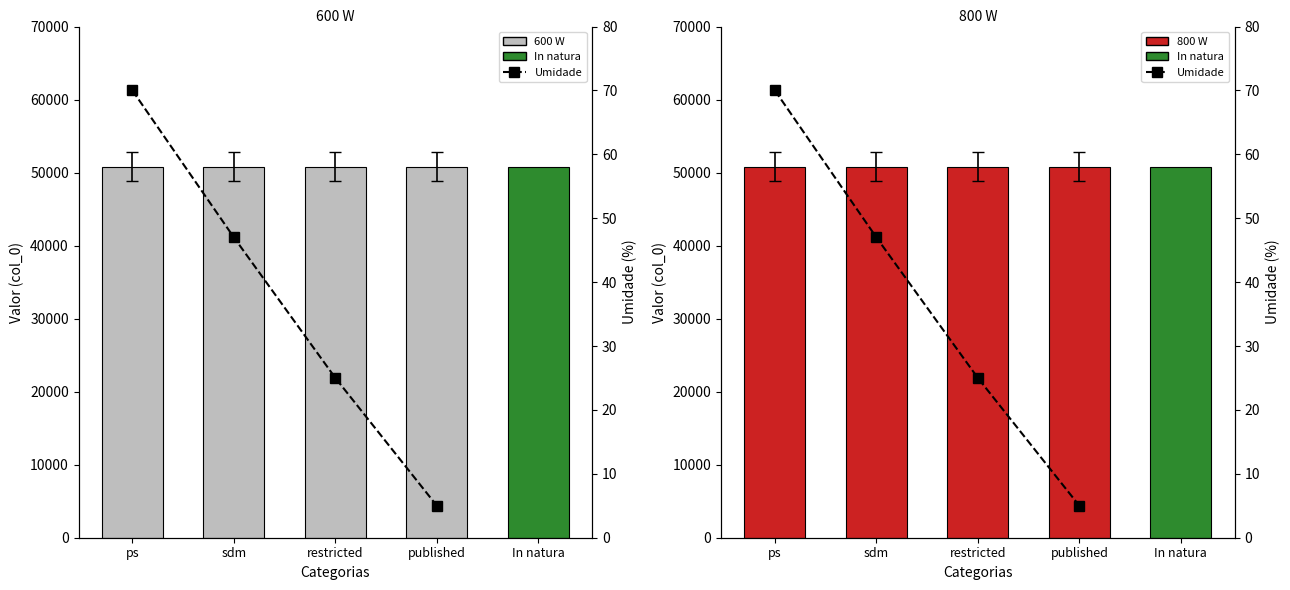

What is the label of the 2nd bar from the left?

sdm